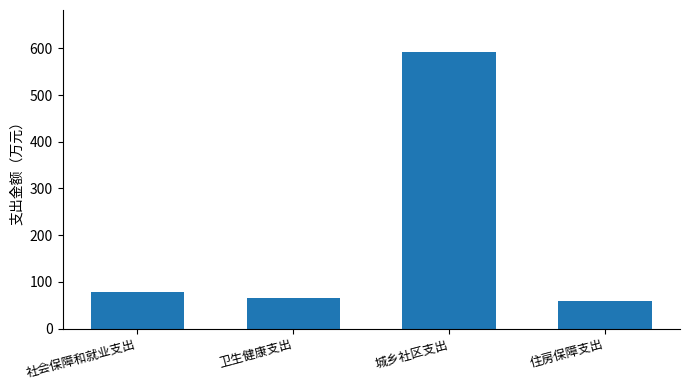

Which category has the highest value across all series?

城乡社区支出